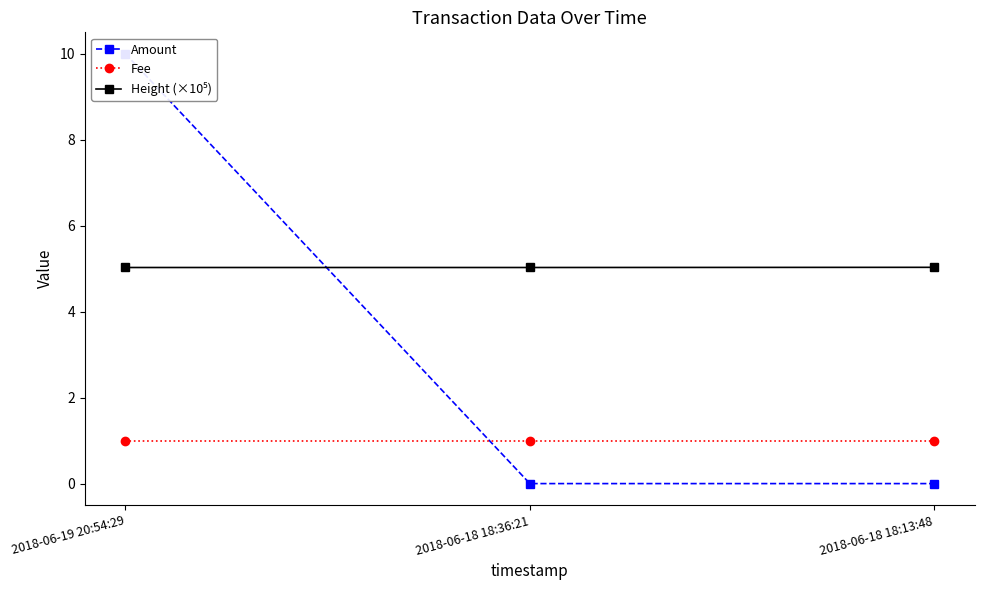

Which series has the widest spread of values?

Amount